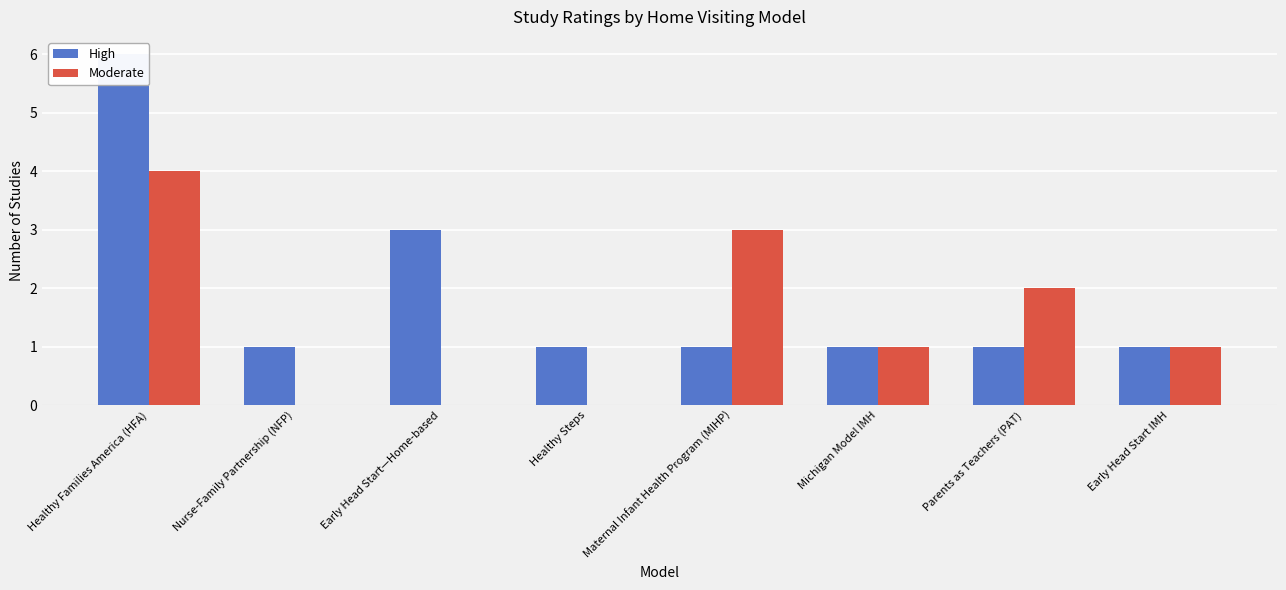

How many values in the Moderate series exceed 1?

3